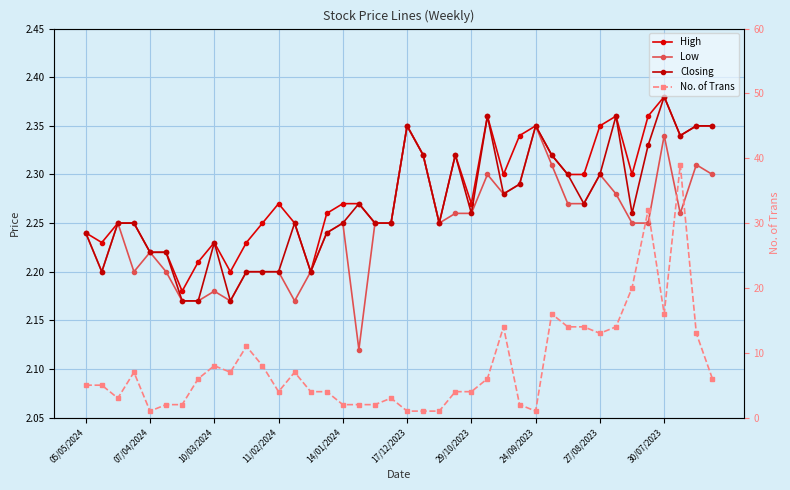

How many interior local valleys does the No. of Trans series have?

7